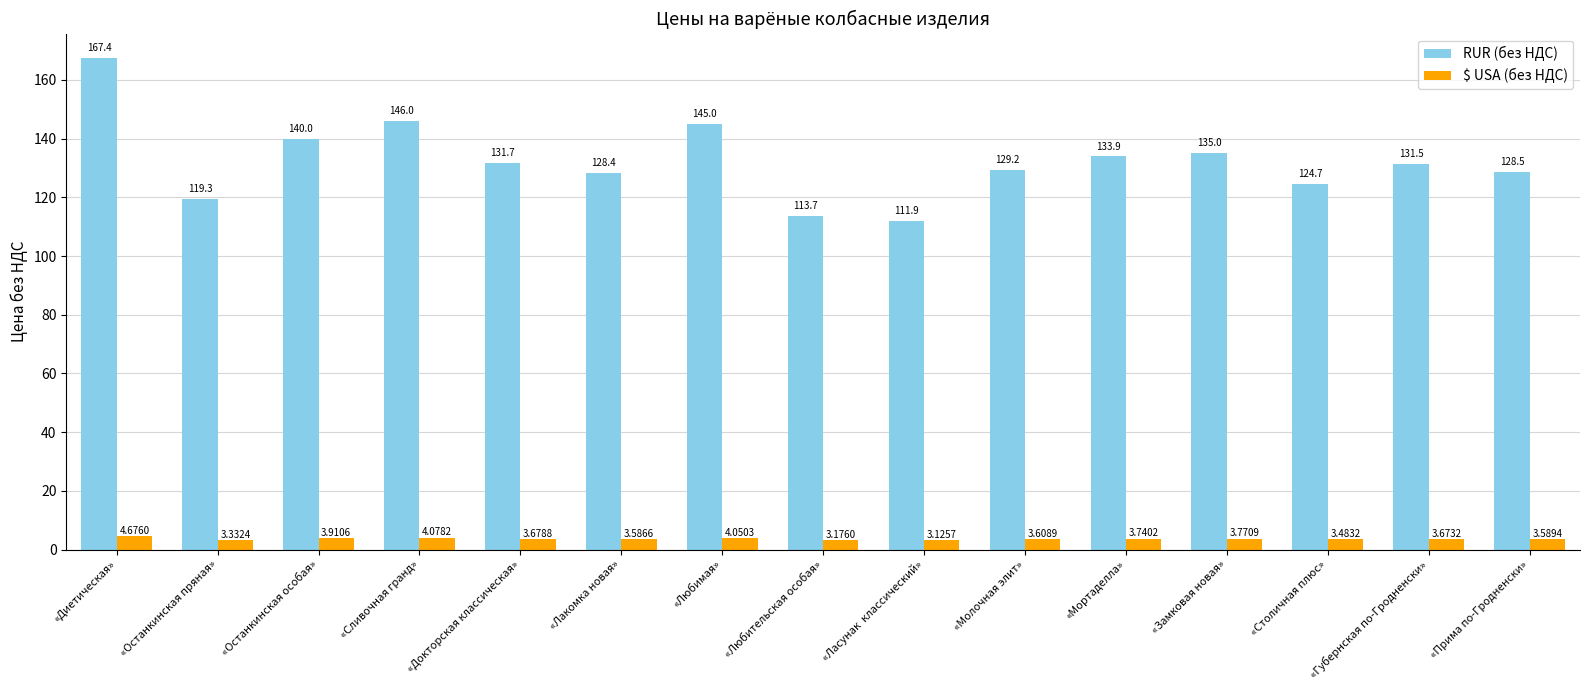

List the series in order of their overall mean, lowest first.

$ USA (без НДС), RUR (без НДС)